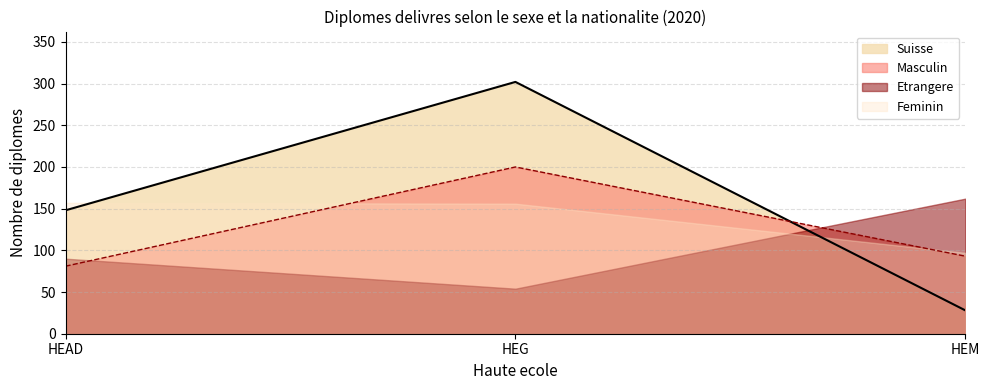

Is it true that Suisse equals 156 at HEG?

False